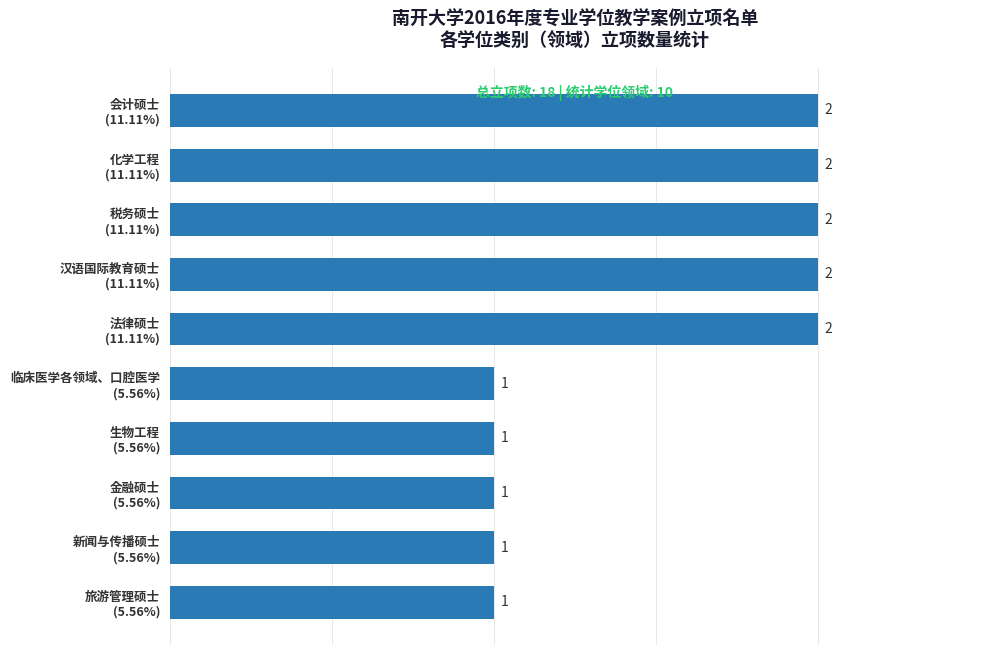

How many values are between 1 and 2?

10